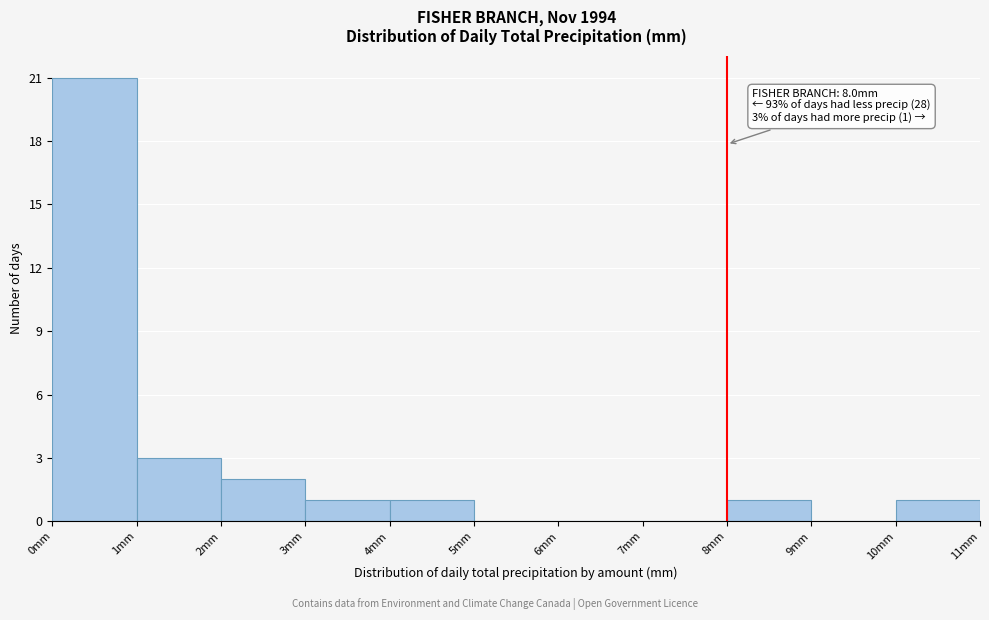

Over which range of the x-axis is the bar tallest?

0 to 1